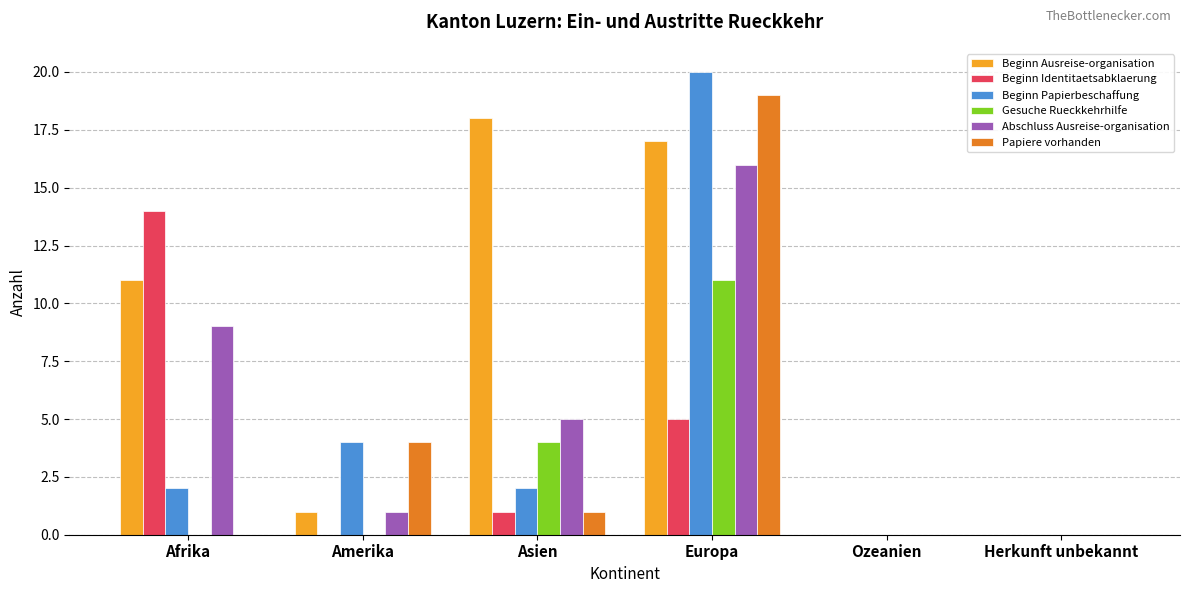

Reading right to left, extract all data points from this chart.

Beginn Ausreise-organisation: Herkunft unbekannt=0	Ozeanien=0	Europa=17	Asien=18	Amerika=1	Afrika=11
Beginn Identitaetsabklaerung: Herkunft unbekannt=0	Ozeanien=0	Europa=5	Asien=1	Amerika=0	Afrika=14
Beginn Papierbeschaffung: Herkunft unbekannt=0	Ozeanien=0	Europa=20	Asien=2	Amerika=4	Afrika=2
Gesuche Rueckkehrhilfe: Herkunft unbekannt=0	Ozeanien=0	Europa=11	Asien=4	Amerika=0	Afrika=0
Abschluss Ausreise-organisation: Herkunft unbekannt=0	Ozeanien=0	Europa=16	Asien=5	Amerika=1	Afrika=9
Papiere vorhanden: Herkunft unbekannt=0	Ozeanien=0	Europa=19	Asien=1	Amerika=4	Afrika=0